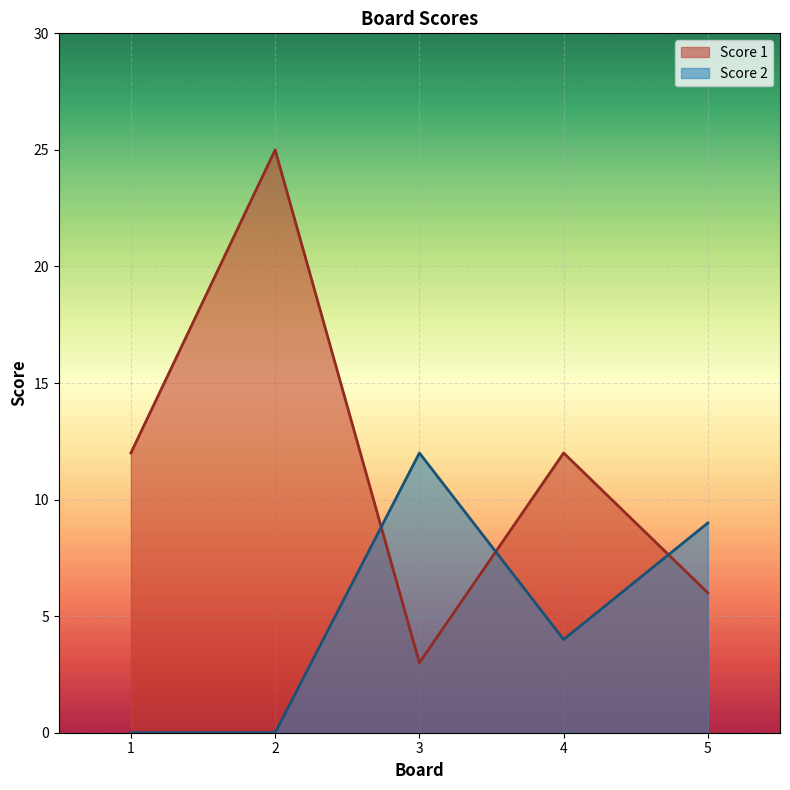

How many intersections are there between Score 2 and Score 1?

3